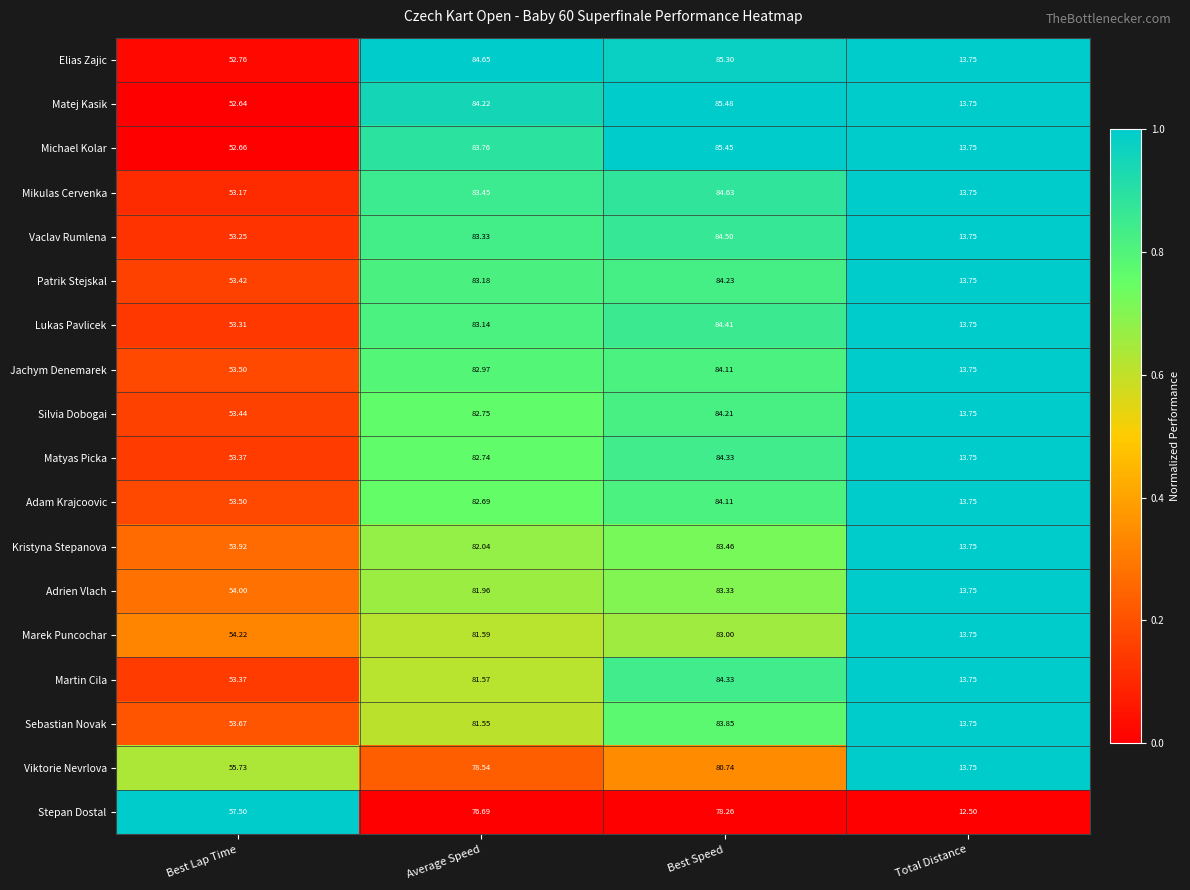

Is the value of Viktorie Nevrlova at Best Lap Time greater than the value of Sebastian Novak at Total Distance?

Yes